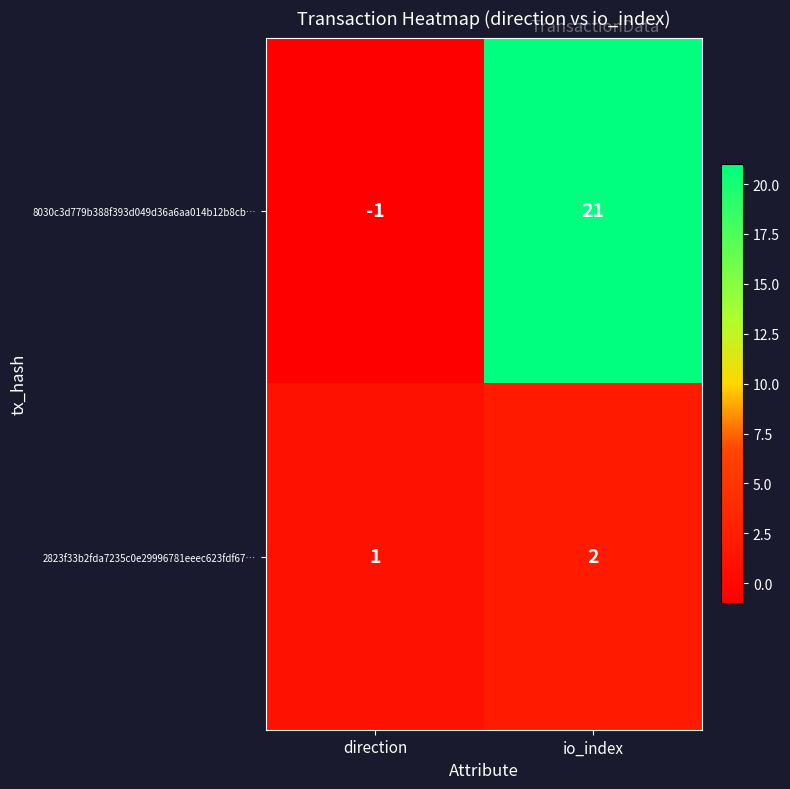

At direction, list the series in order from smallest to largest.

8030c3d779b388f393d049d36a6aa014b12b8cb…, 2823f33b2fda7235c0e29996781eeec623fdf67…